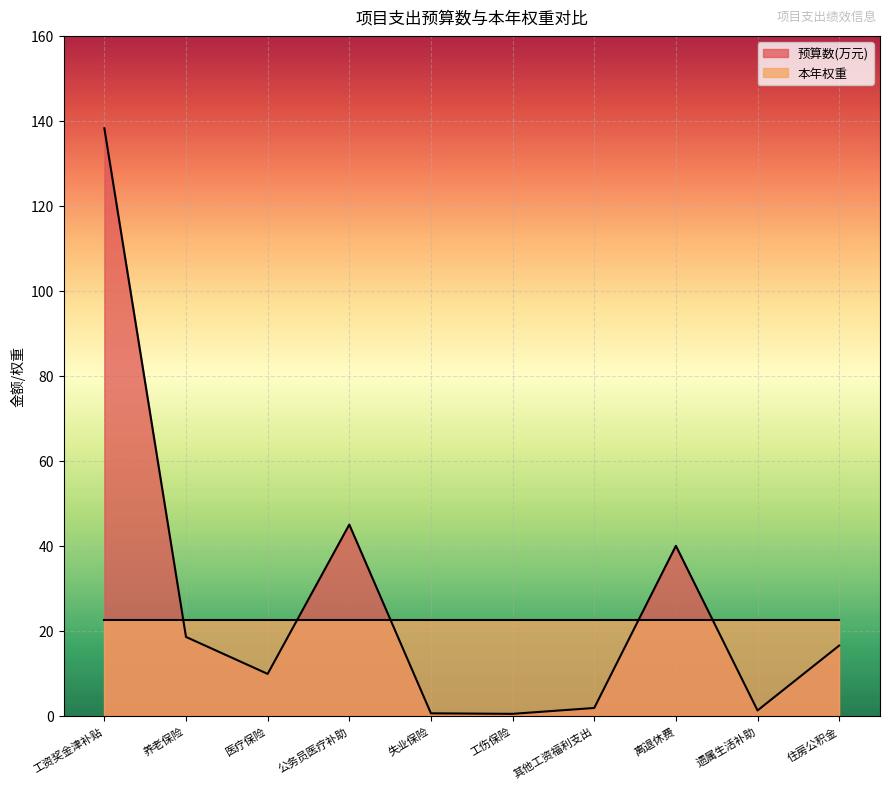

At which label does the data first exceed 16?

工资奖金津补贴